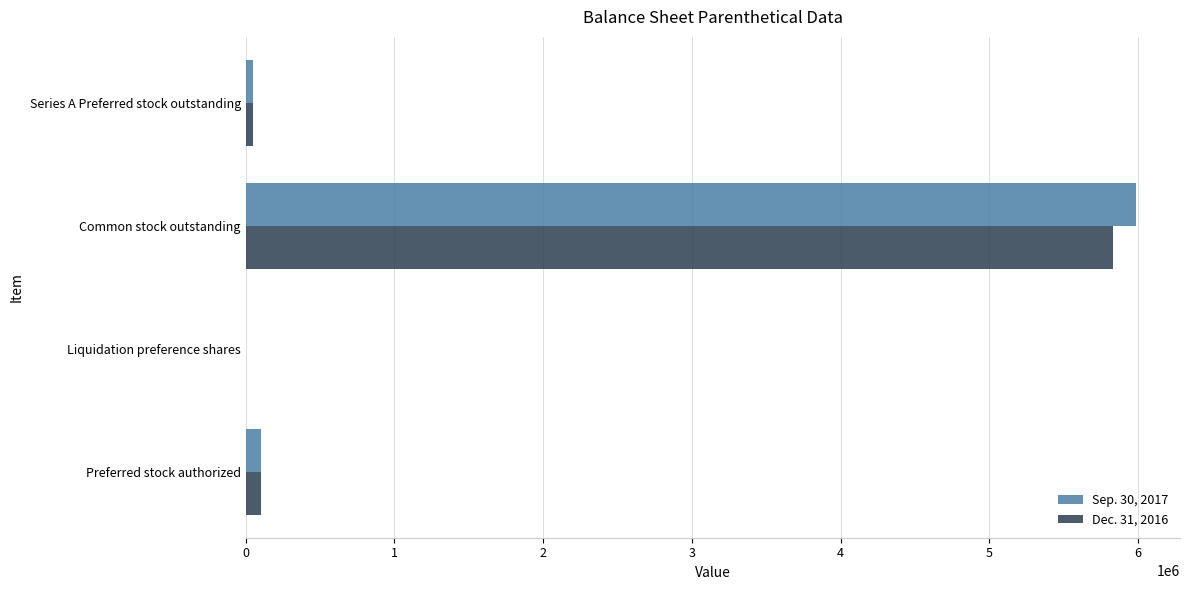

The Dec. 31, 2016 series shows 5834568 at Common stock outstanding. True or false?

True